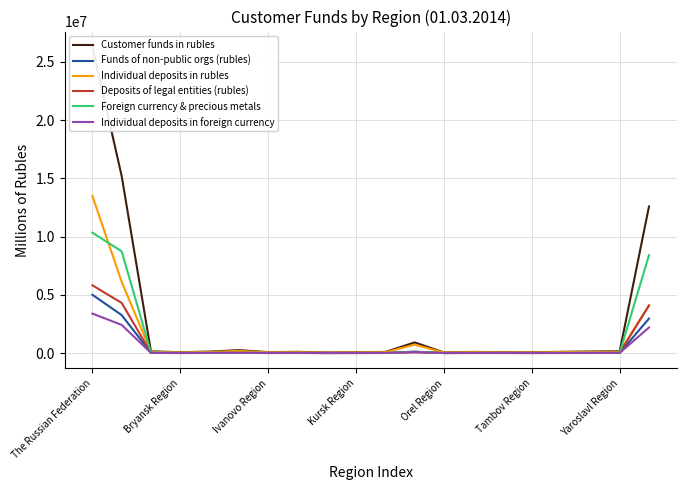

At which label is Deposits of legal entities (rubles) closest to 2912056?

19